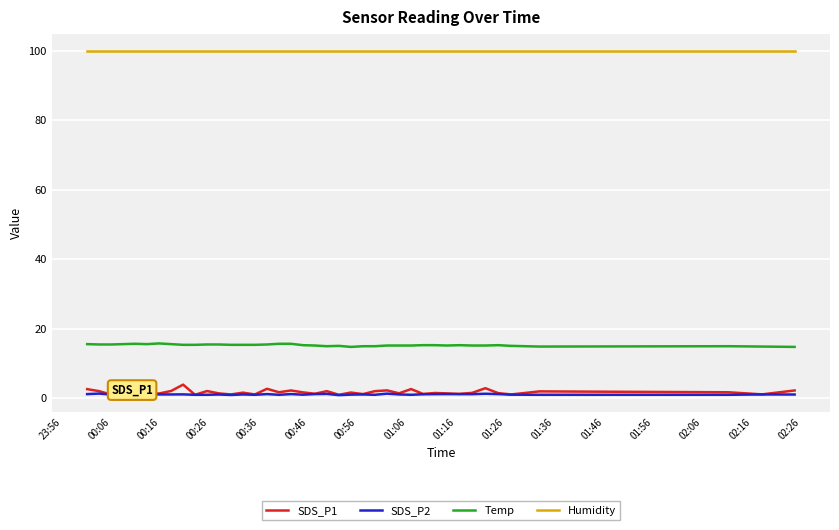

Which series has the largest total across all categories?

Humidity